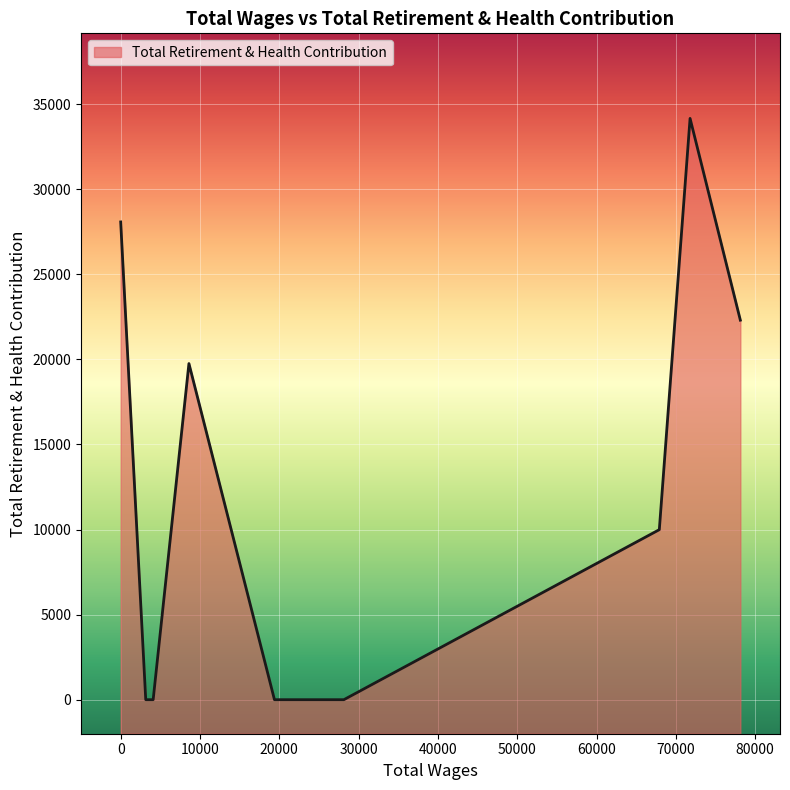

At which category does the chart reach its minimum across all series?

28140.0